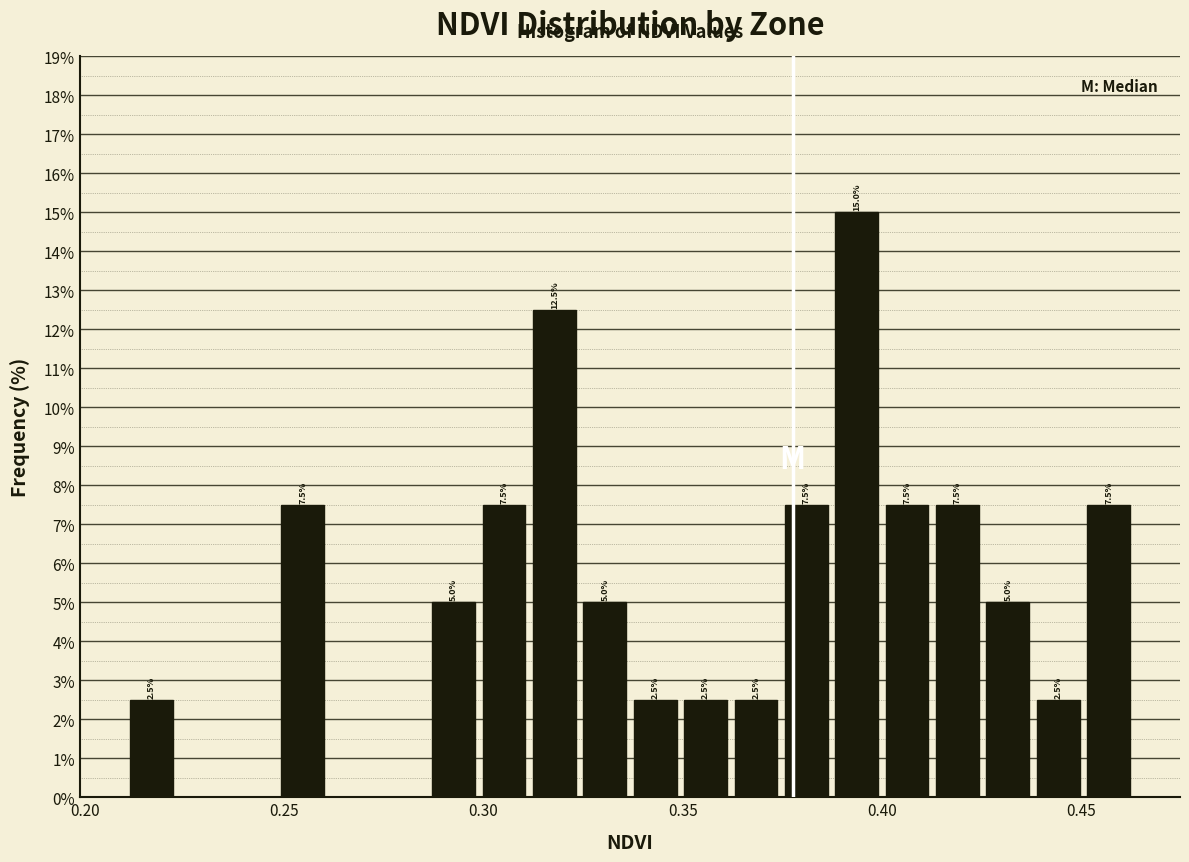

Around what value on the x-axis is the tallest bar? Give the approximate position of its centre, as read against the axis.

0.395